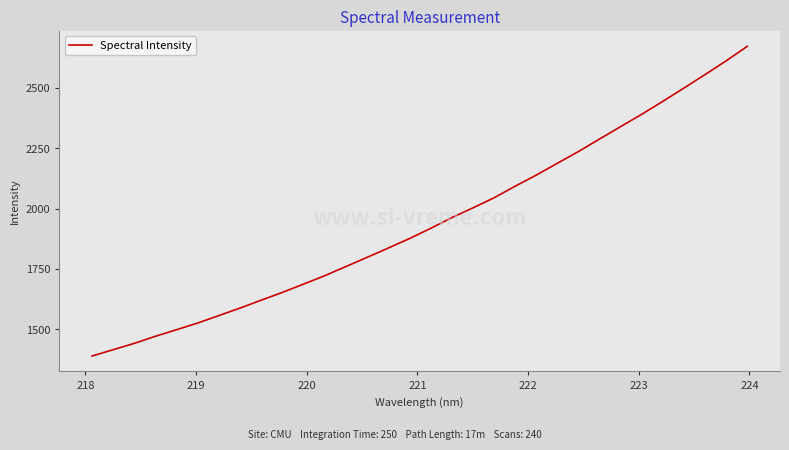

How many lines are shown in the chart?

1